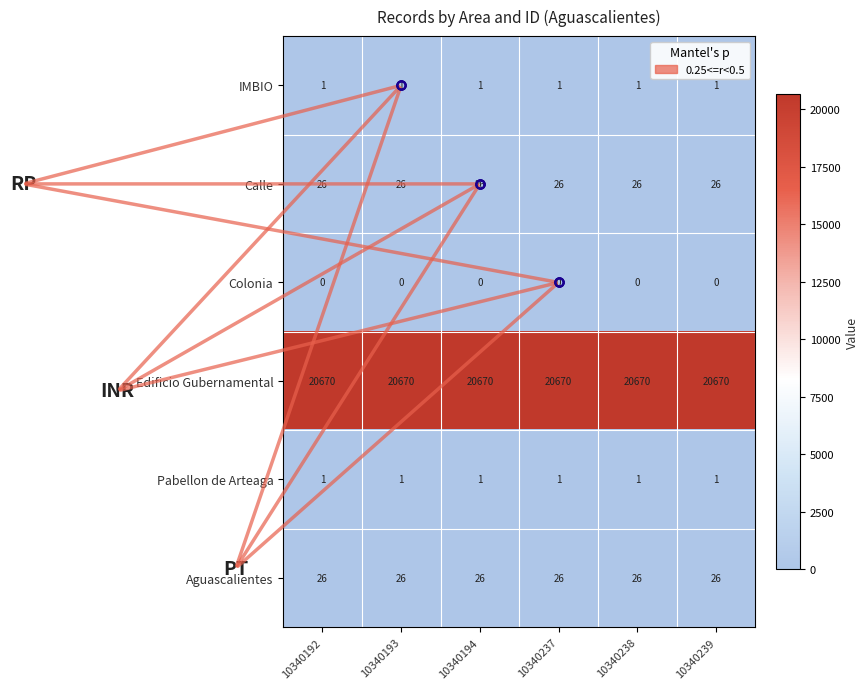

What is the average value of the Edificio Gubernamental series?

20670